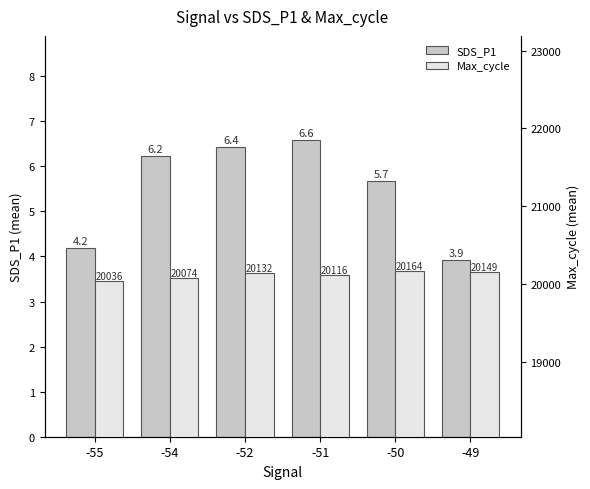

What is the smallest value displayed?

3.9